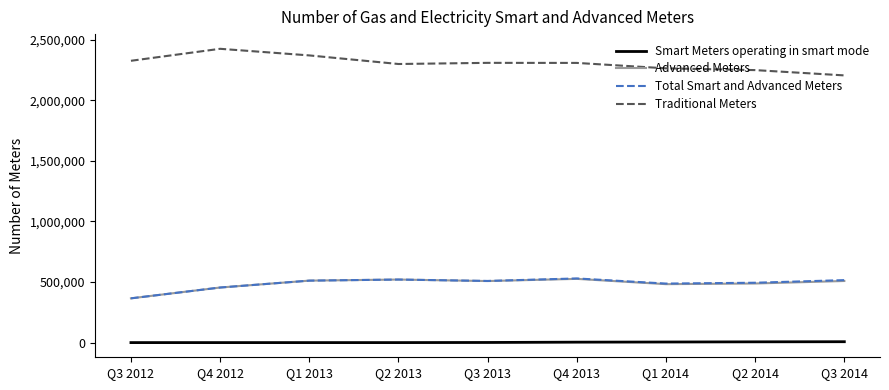

What is the lowest value of the Advanced Meters series?

365007